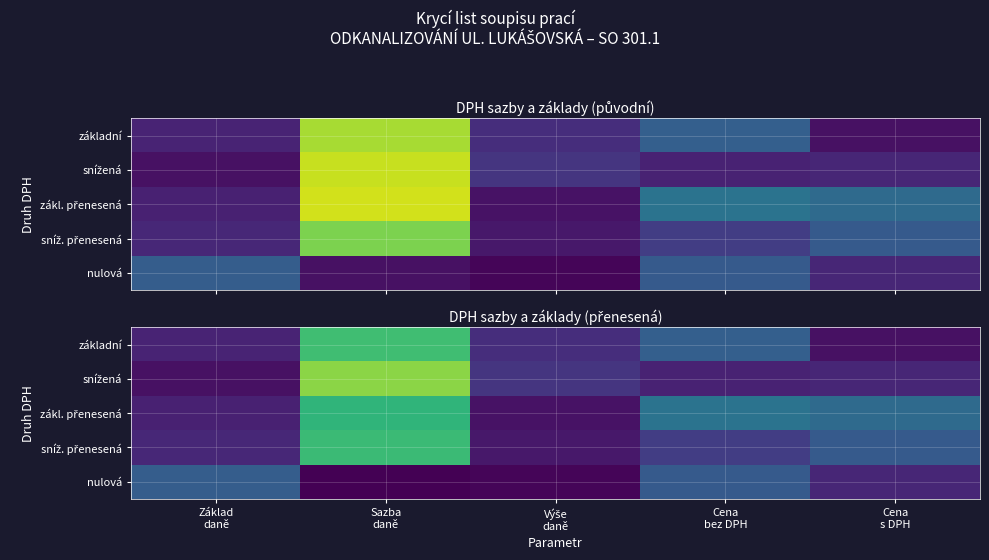

The value of snížená at Sazba daně is 0.2. True or false?

True